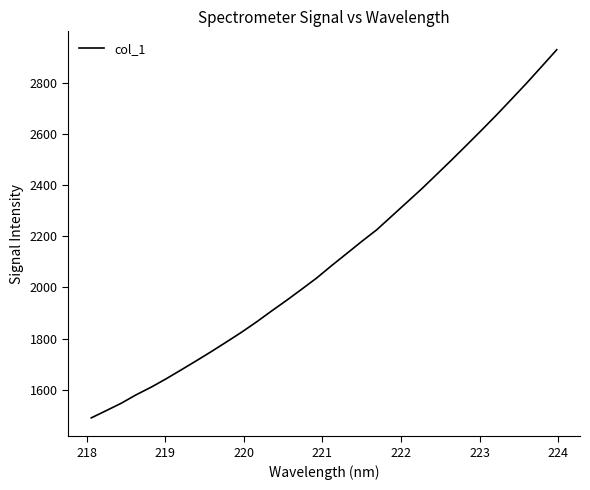

Does the chart display data point markers on the line(s)?

No